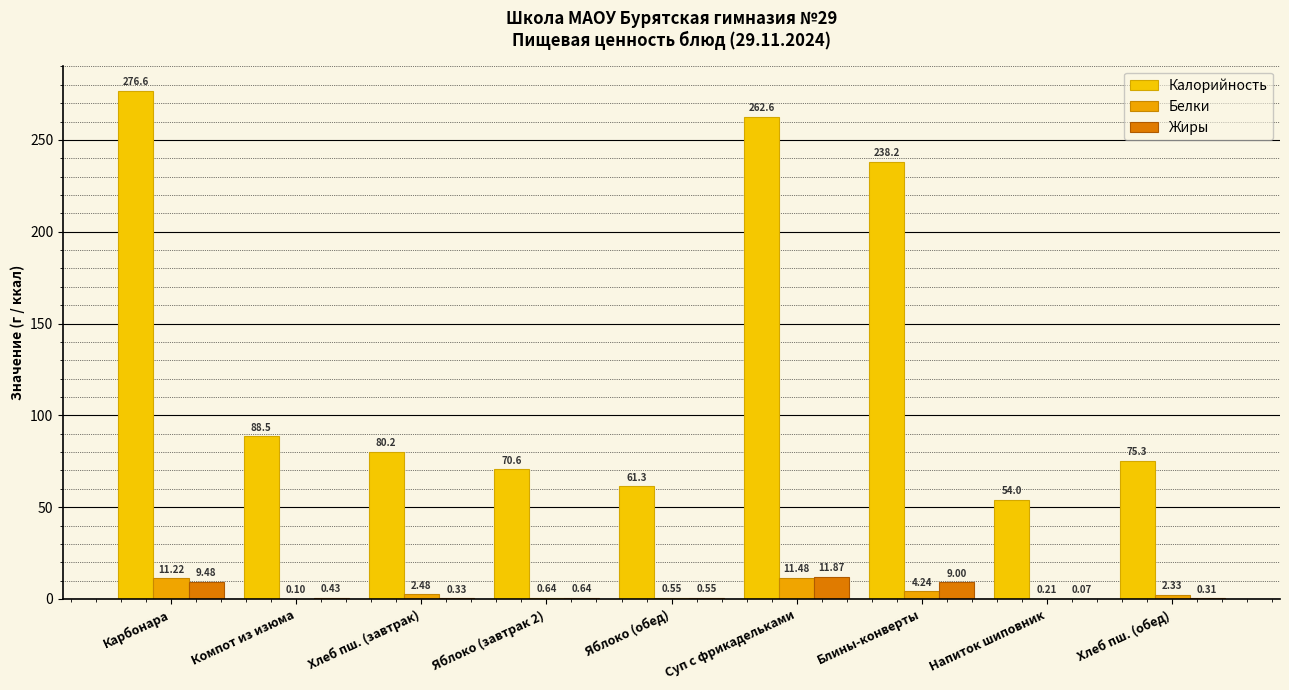

At which label does Калорийность reach its minimum?

Напиток шиповник